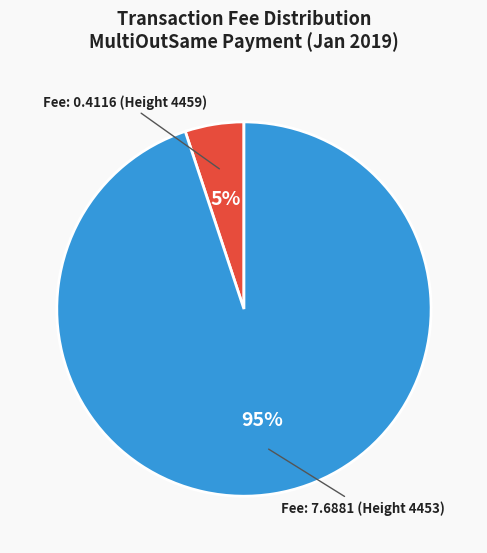

Rank the categories by value from highest to lowest.

Fee: 7.6881 (Height 4453), Fee: 0.4116 (Height 4459)